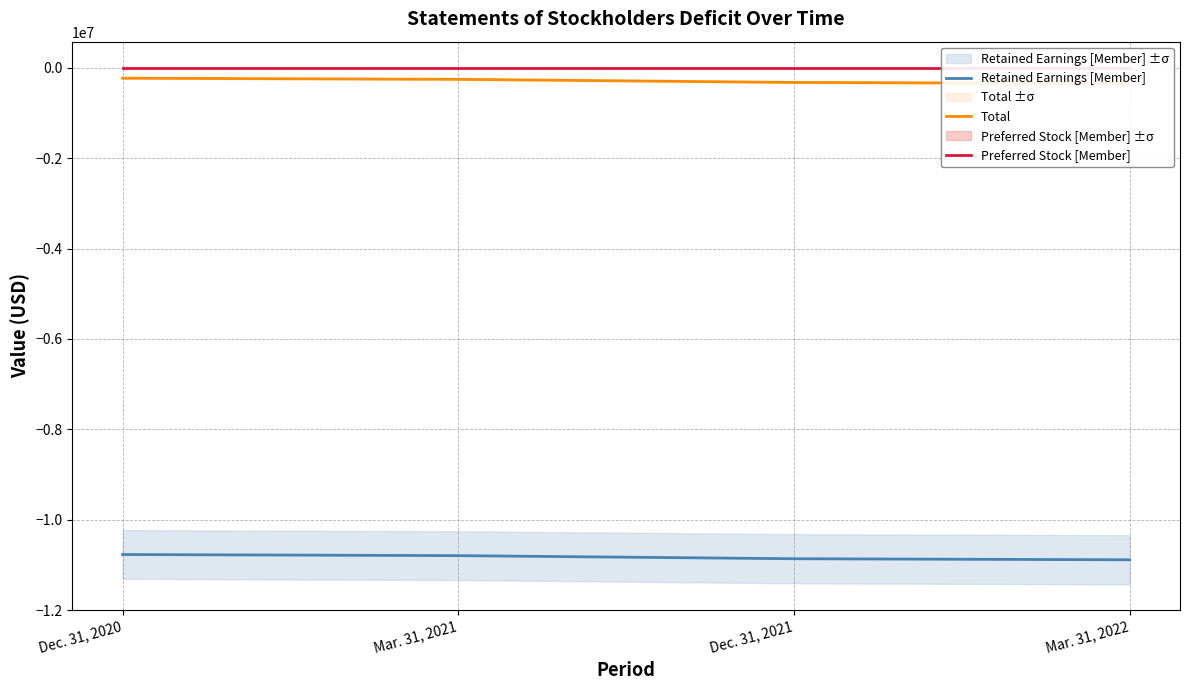

What are all the series names shown in the legend?

Retained Earnings [Member], Total, Preferred Stock [Member]